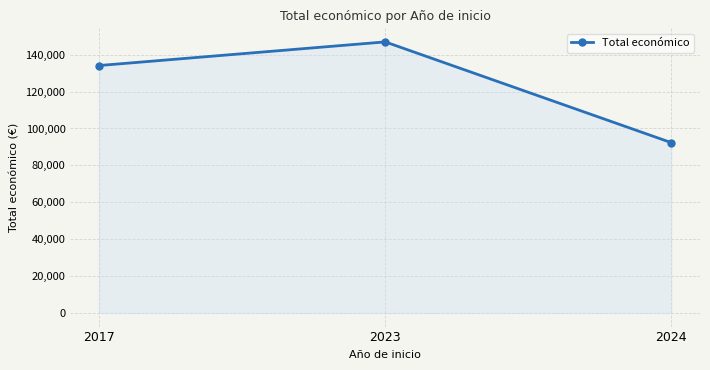

What is the value of the 1st point from the left?

134112.0